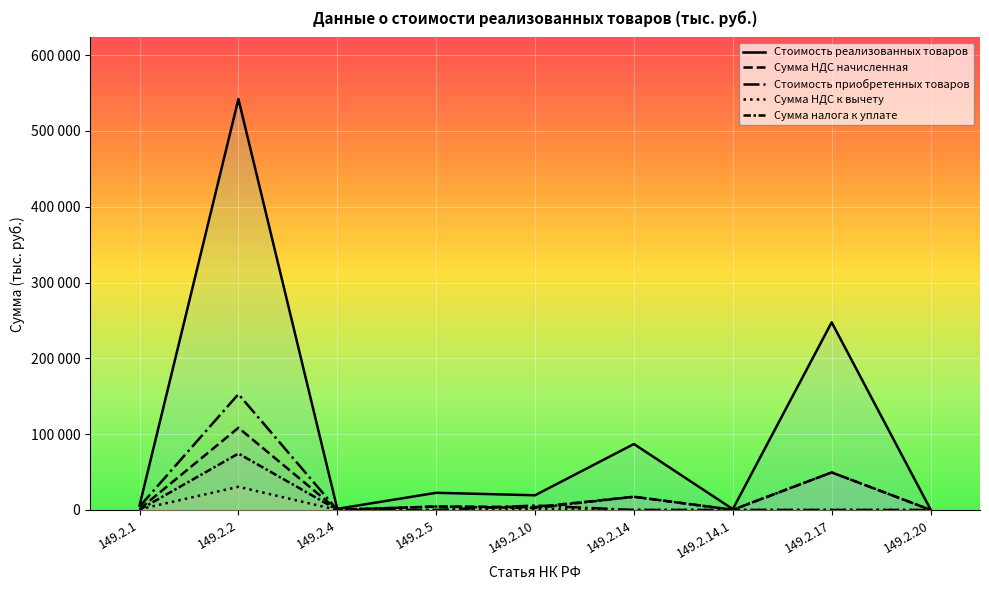

True or false: Сумма НДС к вычету has more than 2 interior local peaks.

False